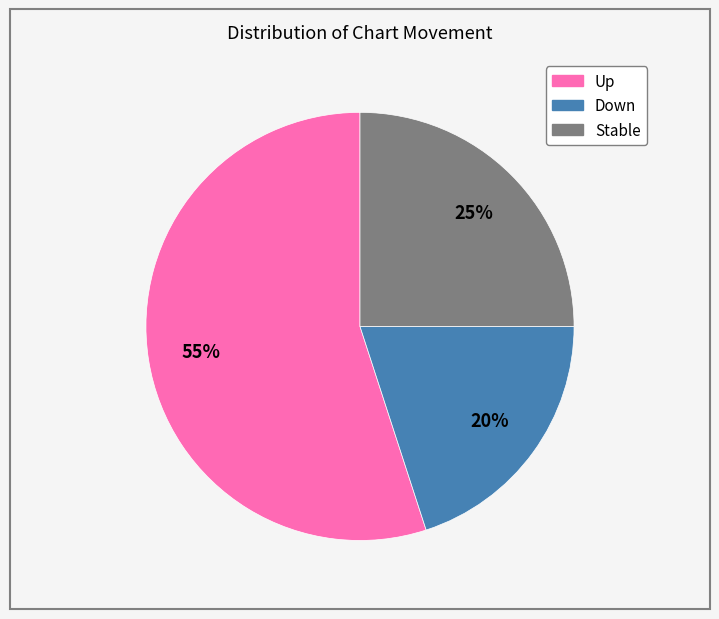

To the nearest percent, what is the average slice percentage?

33%